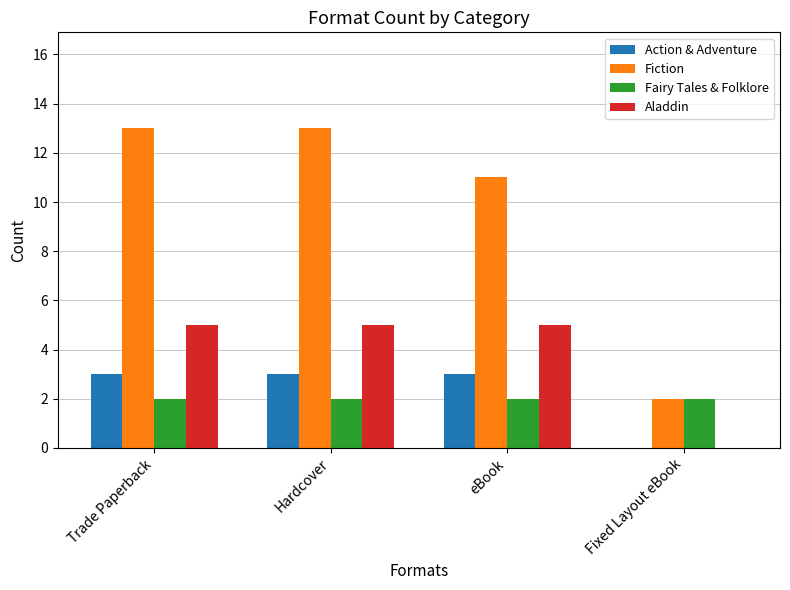

Is it true that Action & Adventure equals 0 at Fixed Layout eBook?

True